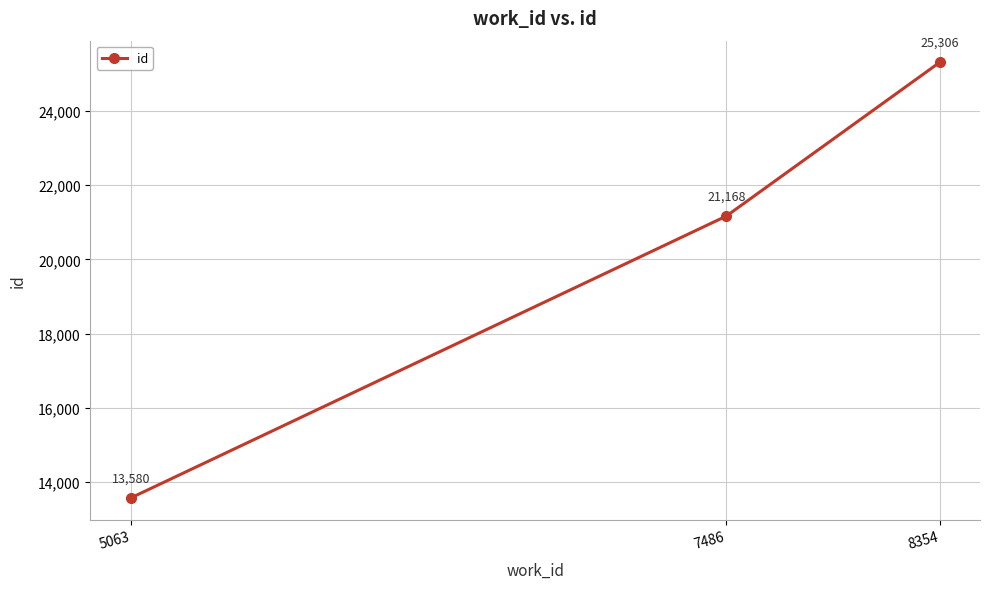

What is the value of the 1st point from the left?

13580